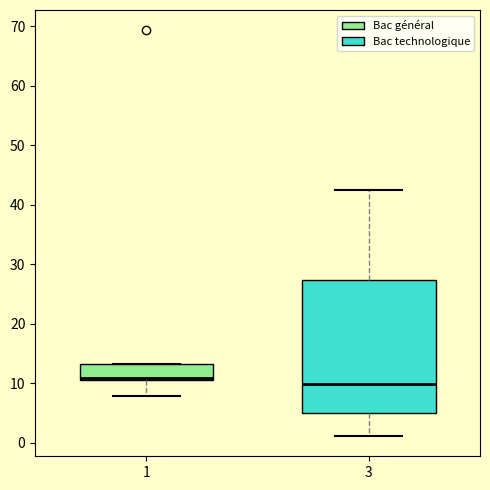

Reading left to right, read every box against the y-axis: the position of its median line, the range the box covers, and the ends of its whiskers. The values are not printed on the chart, so give them approximately, as read against the axis.

1: median 11 (drawn on the box's lower edge), box 11 to 13, whiskers 8 to 13
3: median 10, box 5 to 27, whiskers 1 to 43